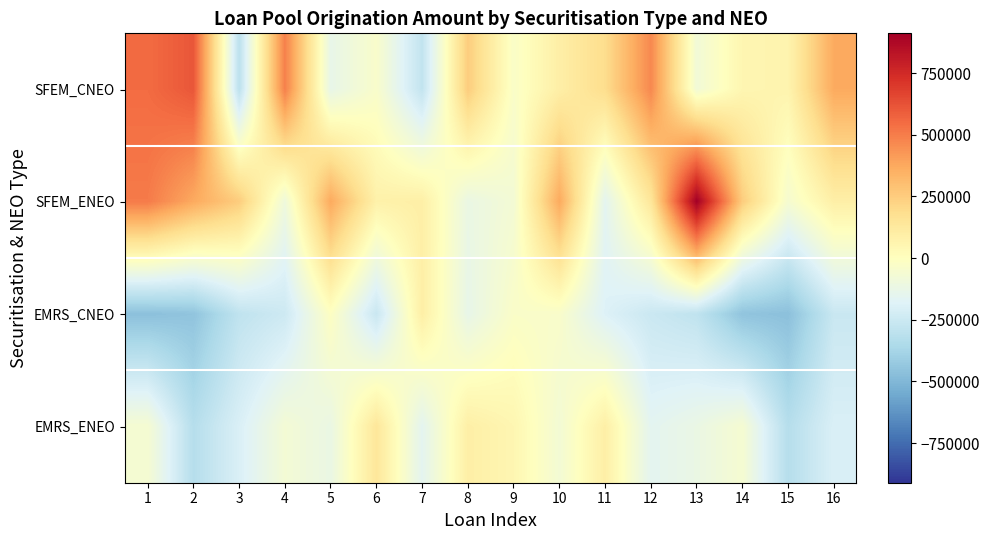

Reading right to left, extract all data points from this chart.

SFEM_CNEO: 16=371057.0	15=63057.0	14=51057.0	13=-76943.0	12=468557.0	11=187057.0	10=93057.0	9=-28943.0	8=251057.0	7=-281943.0	6=-37693.0	5=-132943.0	4=491057.0	3=-303943.0	2=611057.0	1=548557.0
SFEM_ENEO: 16=91057.0	15=-55943.0	14=251057.0	13=911057.0	12=138557.0	11=-156943.0	10=371057.0	9=-68943.0	8=-118943.0	7=91057.0	6=79057.0	5=371057.0	4=-93443.0	3=251057.0	2=371057.0	1=504557.0
EMRS_CNEO: 16=-258943.0	15=-463943.0	14=-448943.0	13=-289343.0	12=-254943.0	11=-188943.0	10=-36943.0	9=-28943.0	8=-132943.0	7=93057.0	6=-258943.0	5=-11443.0	4=-244943.0	3=-289343.0	2=-448943.0	1=-463943.0
EMRS_ENEO: 16=-199943.0	15=-323643.0	14=-57543.0	13=-118943.0	12=-156943.0	11=91057.0	10=-68943.0	9=50057.0	8=91057.0	7=-156943.0	6=138557.0	5=-118943.0	4=-68943.0	3=-199943.0	2=-323643.0	1=-57543.0